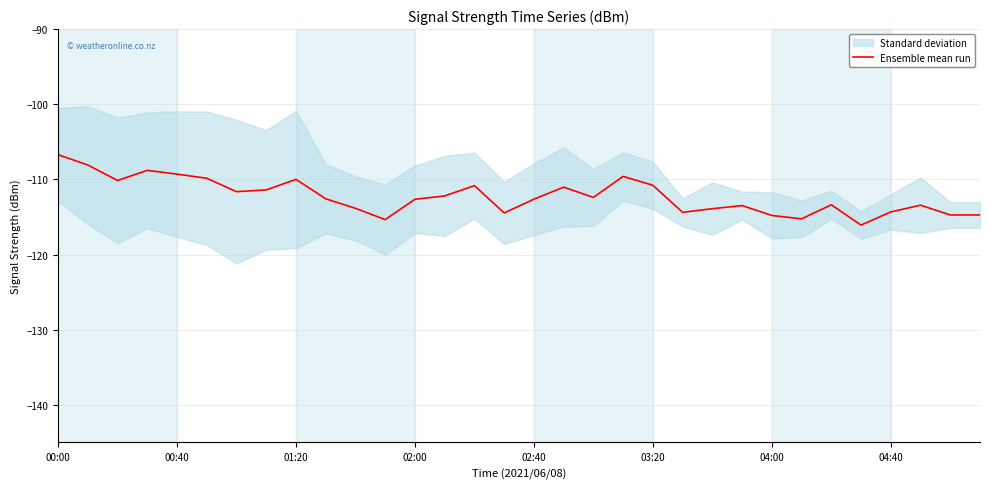

The value of Ensemble mean run at 02:00 is -49.7. True or false?

False